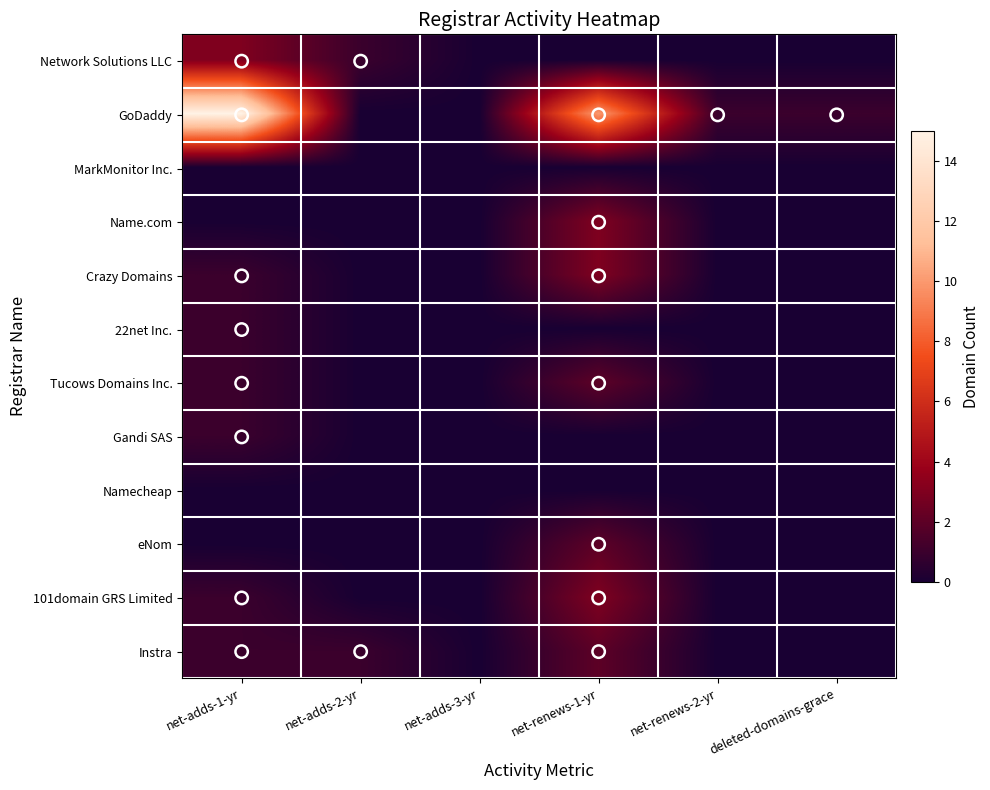

What is the difference between the highest and lowest values at net-renews-1-yr?

10